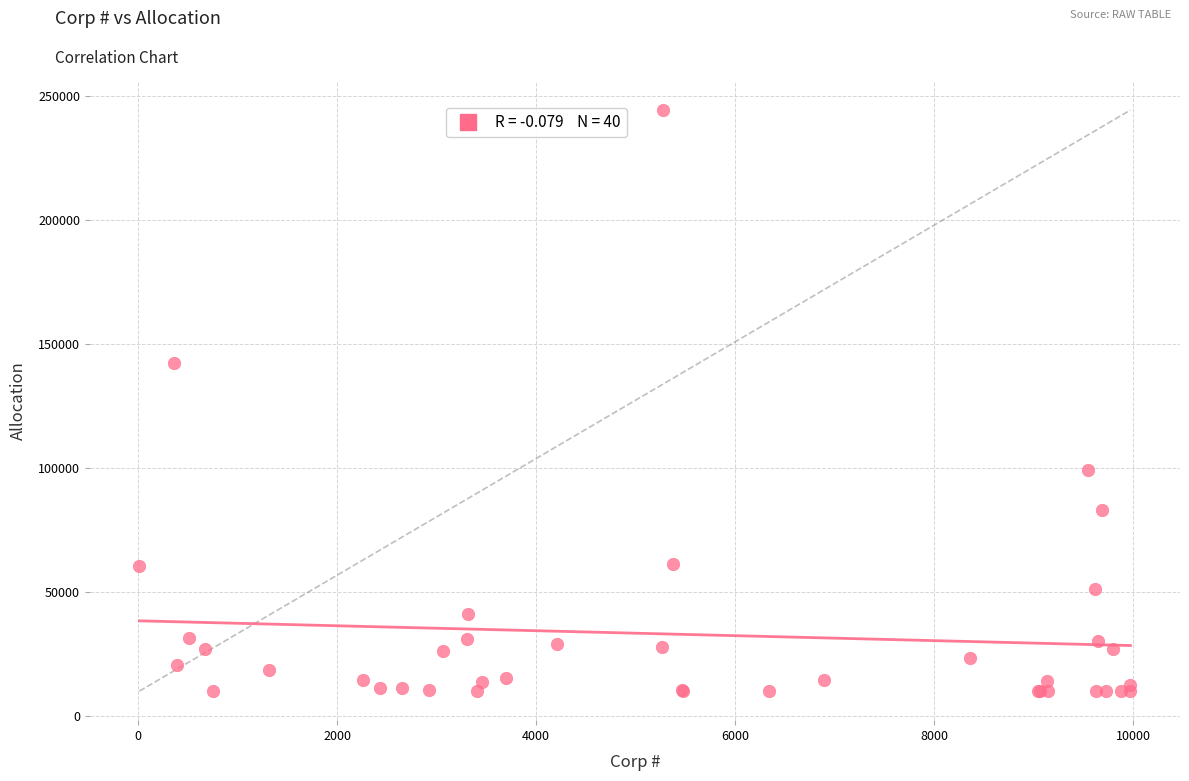

What Y value in the scatter plot is closest to 127255?

142481.3